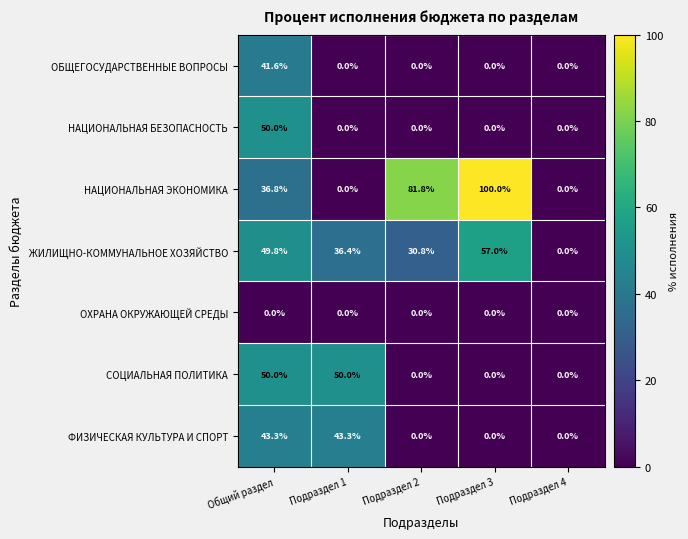

Which series has the widest spread of values?

НАЦИОНАЛЬНАЯ ЭКОНОМИКА